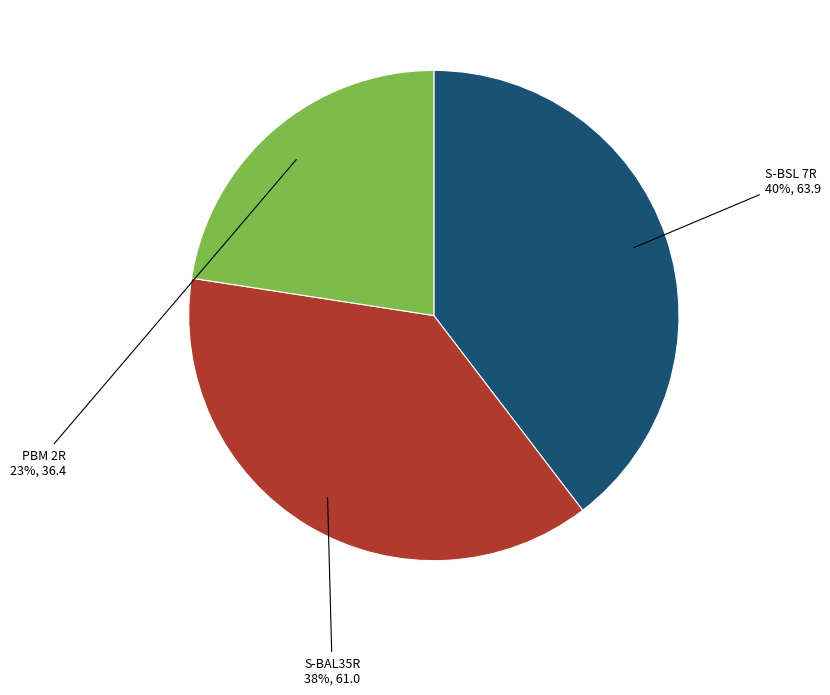

To the nearest percent, what percentage of the pie is S-BSL 7R?

40%